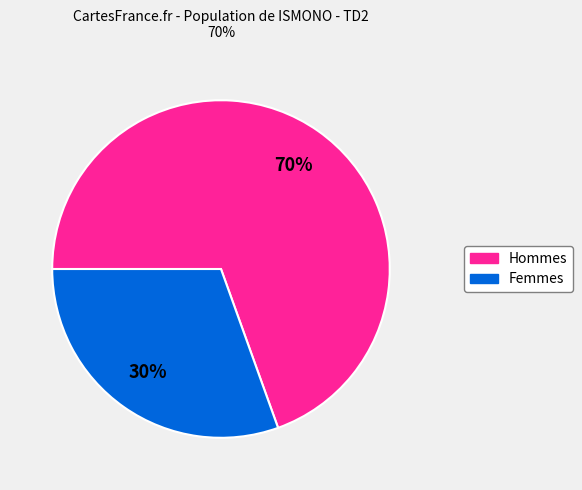

What percentage is the Femmes slice, to the nearest percent?

30%